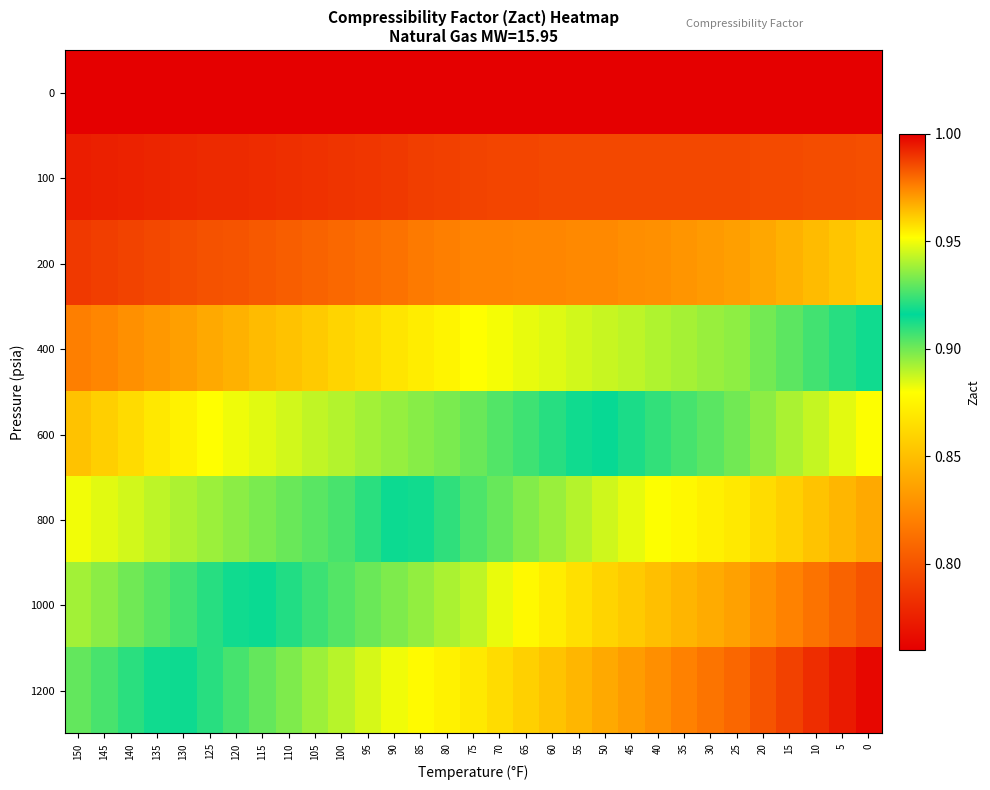

Reading left to right, transcribe all the data shown in this chart.

0: 150=1.0	145=1.0	140=1.0	135=1.0	130=1.0	125=1.0	120=1.0	115=1.0	110=1.0	105=1.0	100=1.0	95=1.0	90=1.0	85=1.0	80=1.0	75=1.0	70=1.0	65=1.0	60=1.0	55=1.0	50=1.0	45=1.0	40=1.0	35=1.0	30=1.0	25=1.0	20=1.0	15=1.0	10=1.0	5=1.0	0=1.0
100: 150=1.0	145=1.0	140=1.0	135=1.0	130=1.0	125=1.0	120=1.0	115=1.0	110=1.0	105=1.0	100=1.0	95=1.0	90=1.0	85=1.0	80=1.0	75=1.0	70=1.0	65=1.0	60=1.0	55=1.0	50=1.0	45=1.0	40=1.0	35=1.0	30=1.0	25=1.0	20=1.0	15=1.0	10=1.0	5=1.0	0=1.0
200: 150=1.0	145=1.0	140=1.0	135=1.0	130=1.0	125=1.0	120=1.0	115=1.0	110=1.0	105=1.0	100=1.0	95=1.0	90=1.0	85=1.0	80=1.0	75=1.0	70=1.0	65=1.0	60=1.0	55=1.0	50=1.0	45=1.0	40=1.0	35=1.0	30=1.0	25=1.0	20=1.0	15=1.0	10=1.0	5=1.0	0=1.0
400: 150=1.0	145=1.0	140=1.0	135=1.0	130=1.0	125=1.0	120=1.0	115=1.0	110=1.0	105=1.0	100=1.0	95=1.0	90=1.0	85=1.0	80=1.0	75=1.0	70=1.0	65=0.9	60=0.9	55=0.9	50=0.9	45=0.9	40=0.9	35=0.9	30=0.9	25=0.9	20=0.9	15=0.9	10=0.9	5=0.9	0=0.9
600: 150=1.0	145=1.0	140=1.0	135=1.0	130=1.0	125=1.0	120=0.9	115=0.9	110=0.9	105=0.9	100=0.9	95=0.9	90=0.9	85=0.9	80=0.9	75=0.9	70=0.9	65=0.9	60=0.9	55=0.9	50=0.9	45=0.9	40=0.9	35=0.9	30=0.9	25=0.9	20=0.9	15=0.9	10=0.9	5=0.9	0=0.9
800: 150=0.9	145=0.9	140=0.9	135=0.9	130=0.9	125=0.9	120=0.9	115=0.9	110=0.9	105=0.9	100=0.9	95=0.9	90=0.9	85=0.9	80=0.9	75=0.9	70=0.9	65=0.9	60=0.9	55=0.9	50=0.9	45=0.9	40=0.9	35=0.9	30=0.9	25=0.9	20=0.9	15=0.9	10=0.9	5=0.8	0=0.8
1000: 150=0.9	145=0.9	140=0.9	135=0.9	130=0.9	125=0.9	120=0.9	115=0.9	110=0.9	105=0.9	100=0.9	95=0.9	90=0.9	85=0.9	80=0.9	75=0.9	70=0.9	65=0.9	60=0.9	55=0.9	50=0.9	45=0.9	40=0.9	35=0.8	30=0.8	25=0.8	20=0.8	15=0.8	10=0.8	5=0.8	0=0.8
1200: 150=0.9	145=0.9	140=0.9	135=0.9	130=0.9	125=0.9	120=0.9	115=0.9	110=0.9	105=0.9	100=0.9	95=0.9	90=0.9	85=0.9	80=0.9	75=0.9	70=0.9	65=0.9	60=0.9	55=0.8	50=0.8	45=0.8	40=0.8	35=0.8	30=0.8	25=0.8	20=0.8	15=0.8	10=0.8	5=0.8	0=0.8